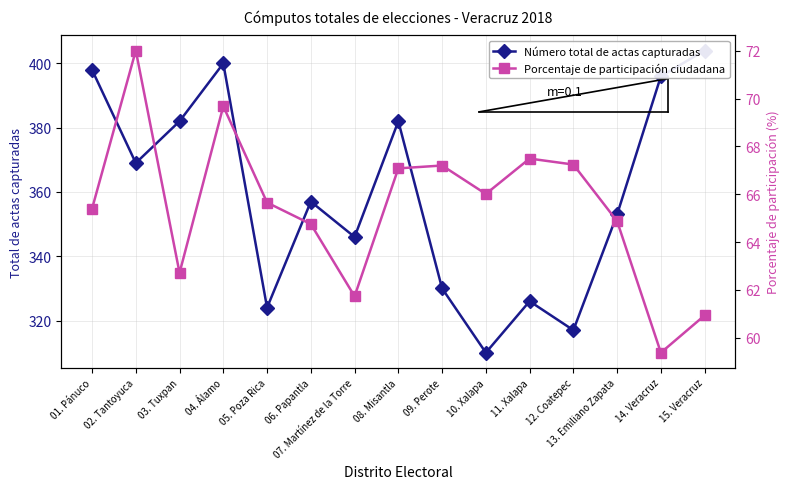

Reading right to left, transcribe all the data shown in this chart.

Número total de actas capturadas: 404.0	396.0	353.0	317.0	326.0	310.0	330.0	382.0	346.0	357.0	324.0	400.0	382.0	369.0	398.0
Porcentaje de participación ciudadana: 60.9	59.4	64.9	67.2	67.5	66.0	67.2	67.1	61.7	64.8	65.7	69.7	62.7	72.0	65.4